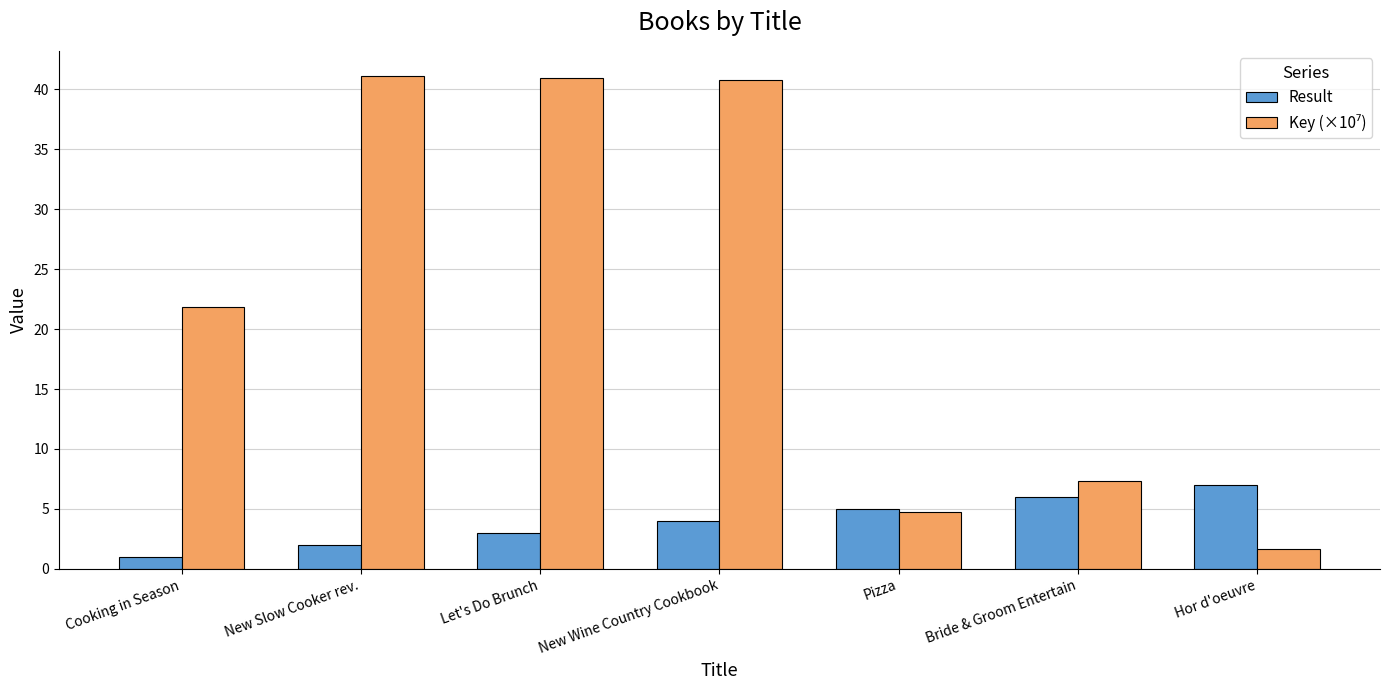

Which series changed the most between New Slow Cooker rev. and Let's Do Brunch?

Result